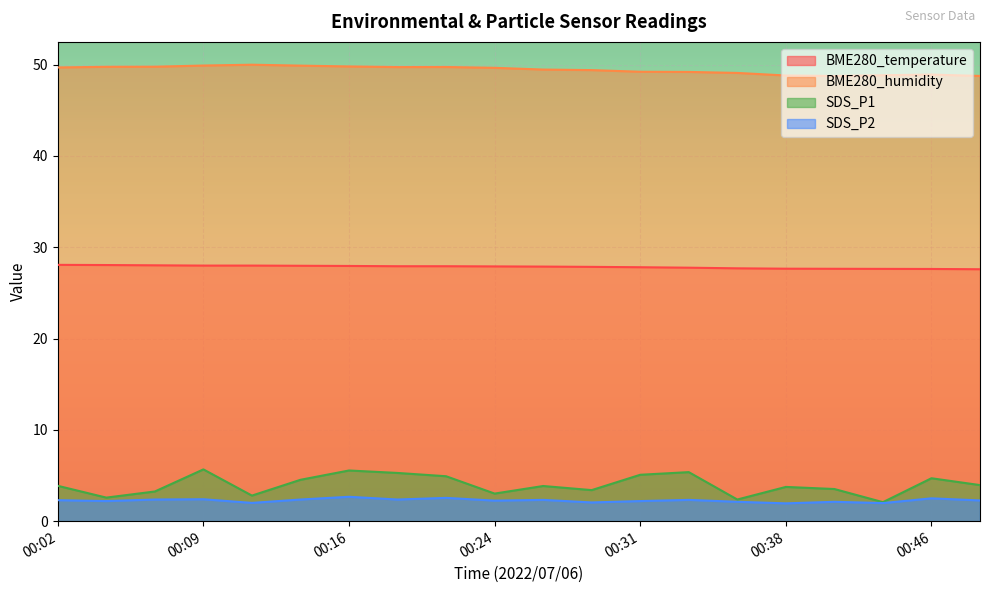

How many data points in SDS_P1 are above 3?

16